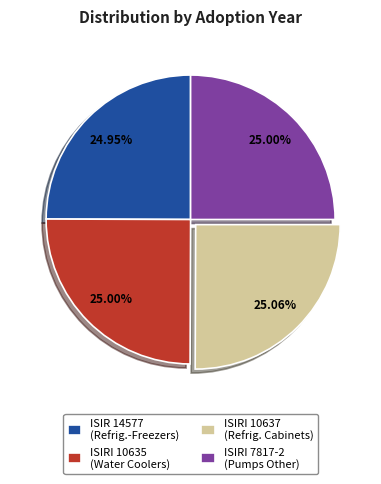

Approximately how many times larger is the value at ISIRI 7817-2 (Pumps Other) compared to ISIRI 10635 (Water Coolers)?

1.0